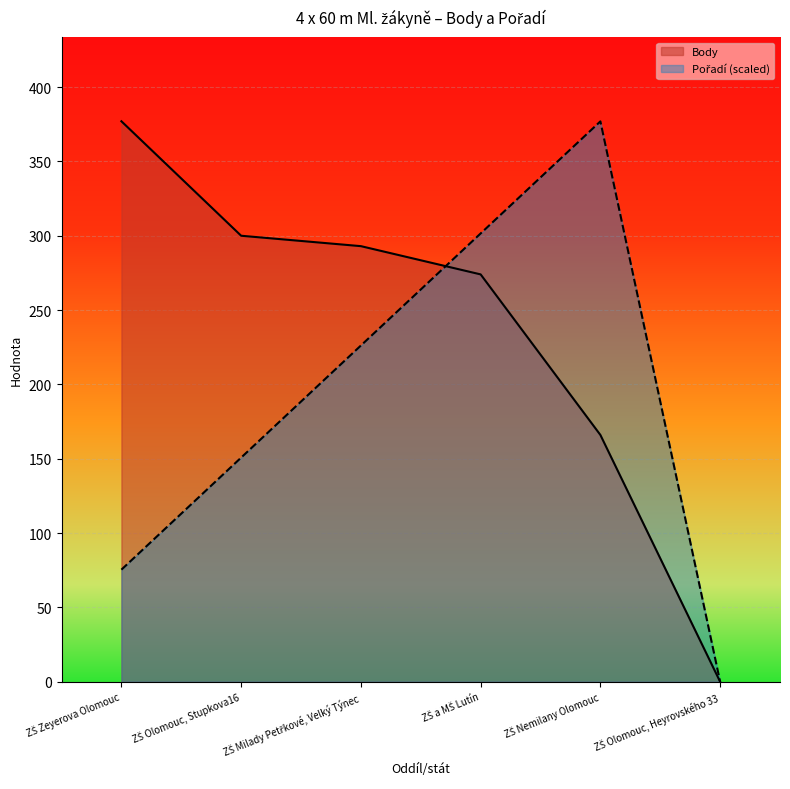

List the labels in order of Pořadí value, largest first.

ZŠ Nemilany Olomouc, ZŠ a MŠ Lutín, ZŠ Milady Petřkové, Velký Týnec, ZŠ Olomouc, Stupkova16, ZŠ Zeyerova Olomouc, ZŠ Olomouc, Heyrovského 33